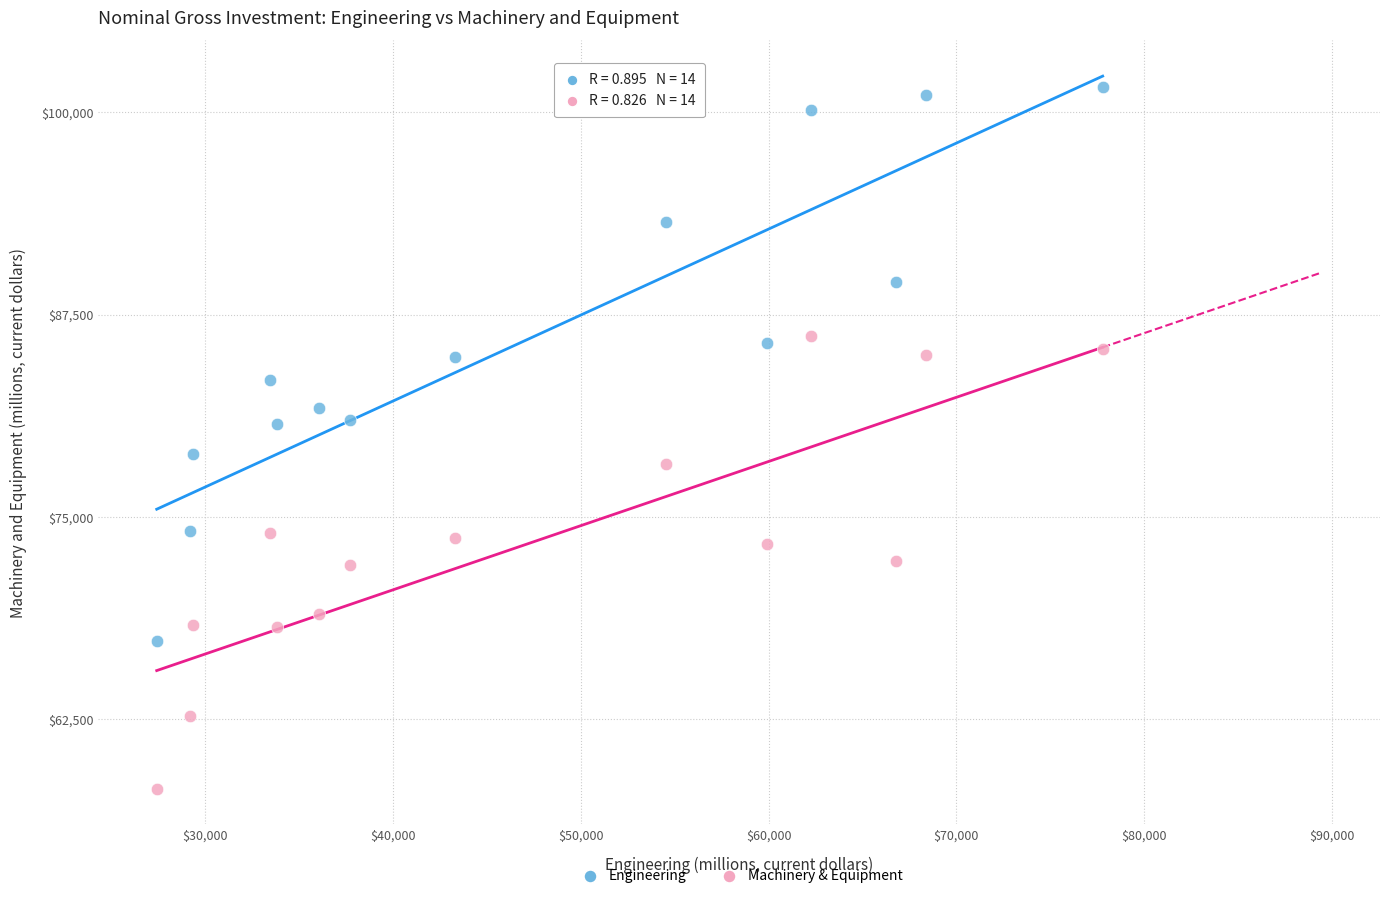

Across all data points, what is the range of Y values (max minus min)?

43326.6